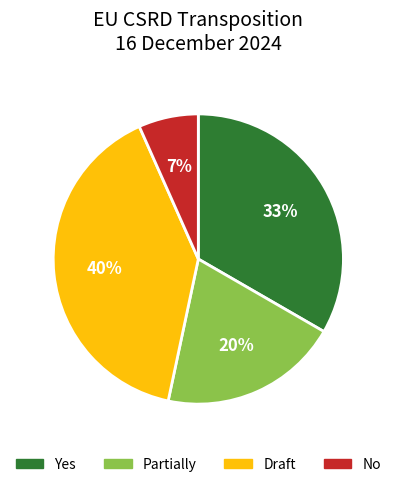

What is the smallest slice in the pie chart?

No